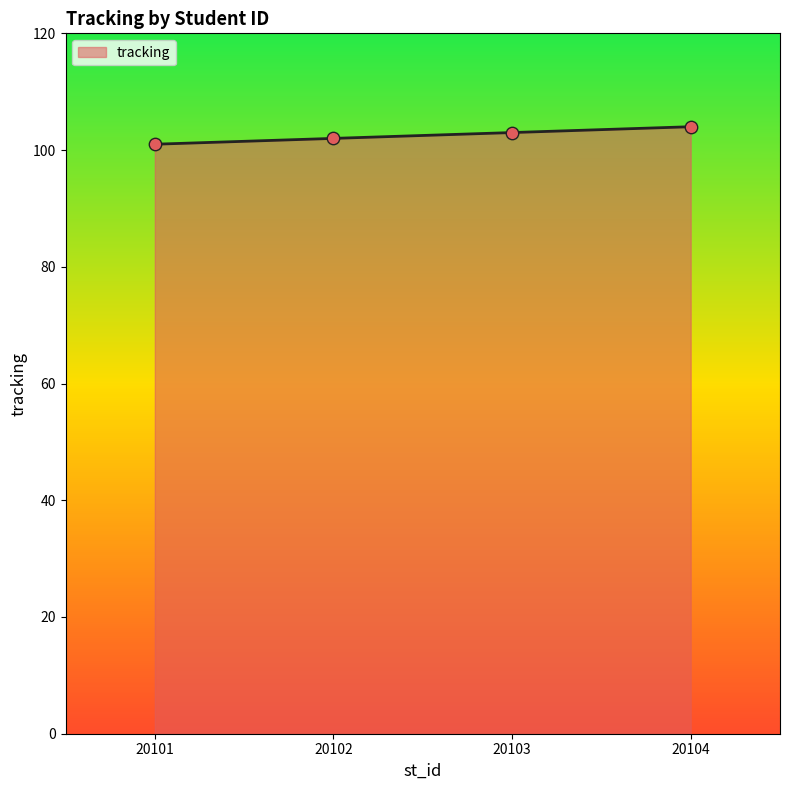

What is the change in value from 20101 to 20103?

+2